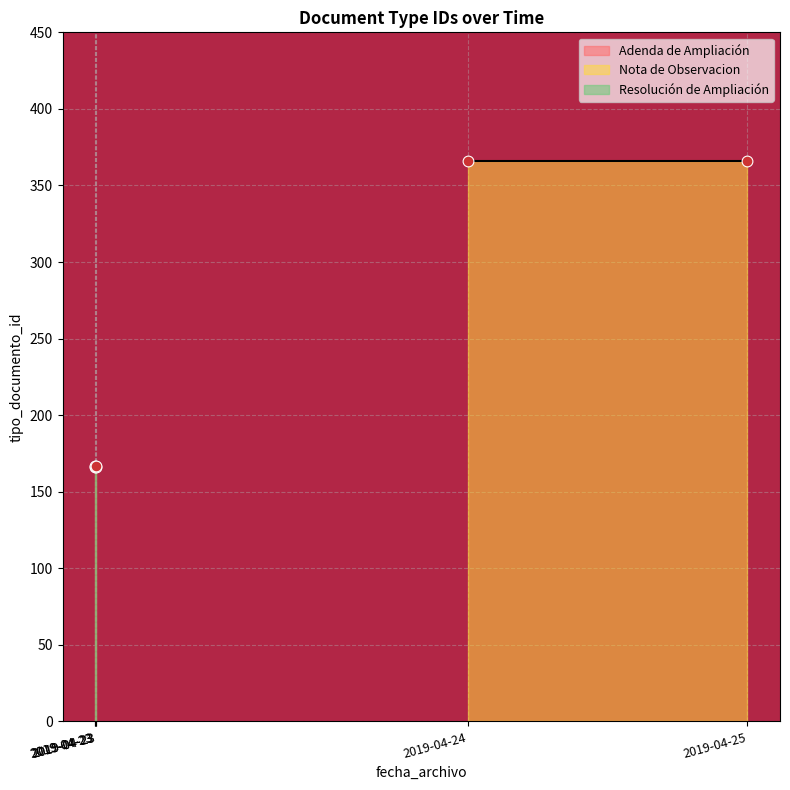

Is the value of Nota de Observacion at 2019-04-23 12:00:41 greater than the value of Adenda de Ampliación at 2019-04-23 12:00:41?

Yes